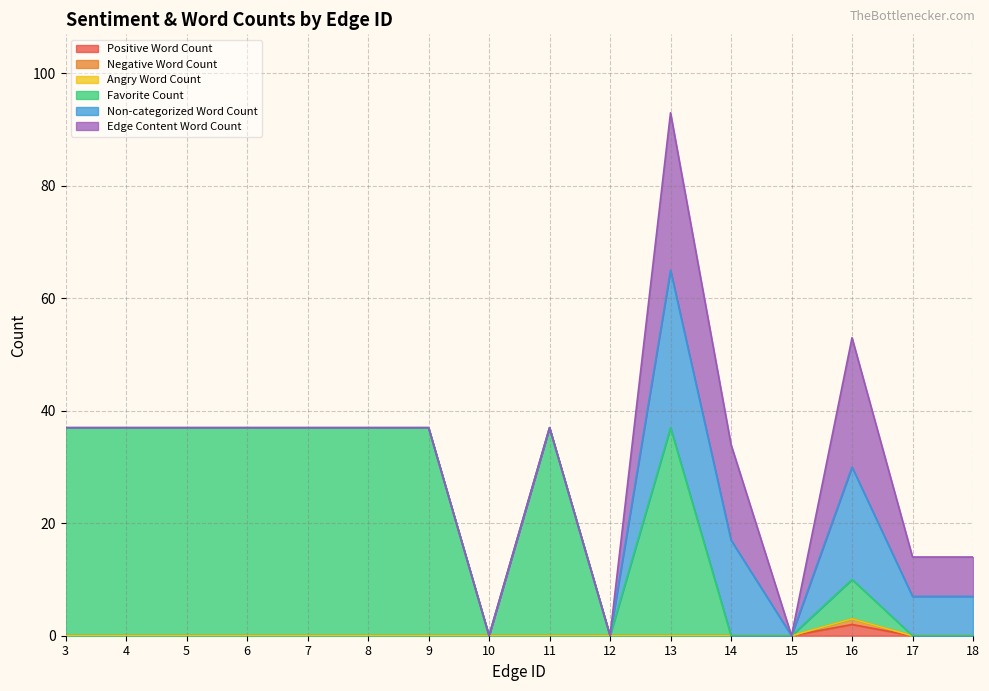

What is the difference between the maximum and minimum values in the Favorite Count series?

37